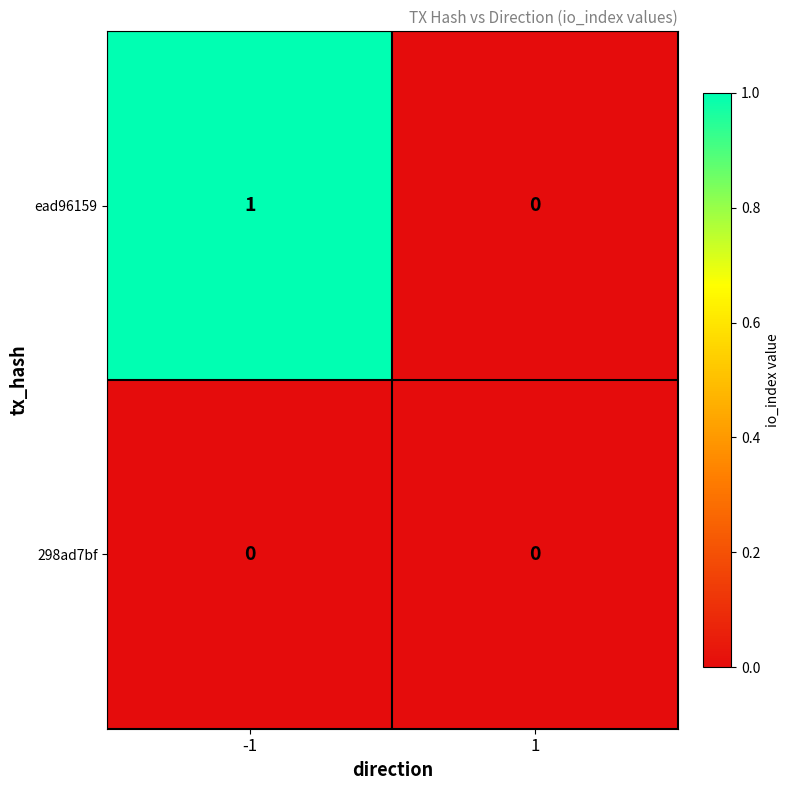

Reading left to right, list all the values displayed in this chart.

ead96159: 1	0
298ad7bf: 0	0